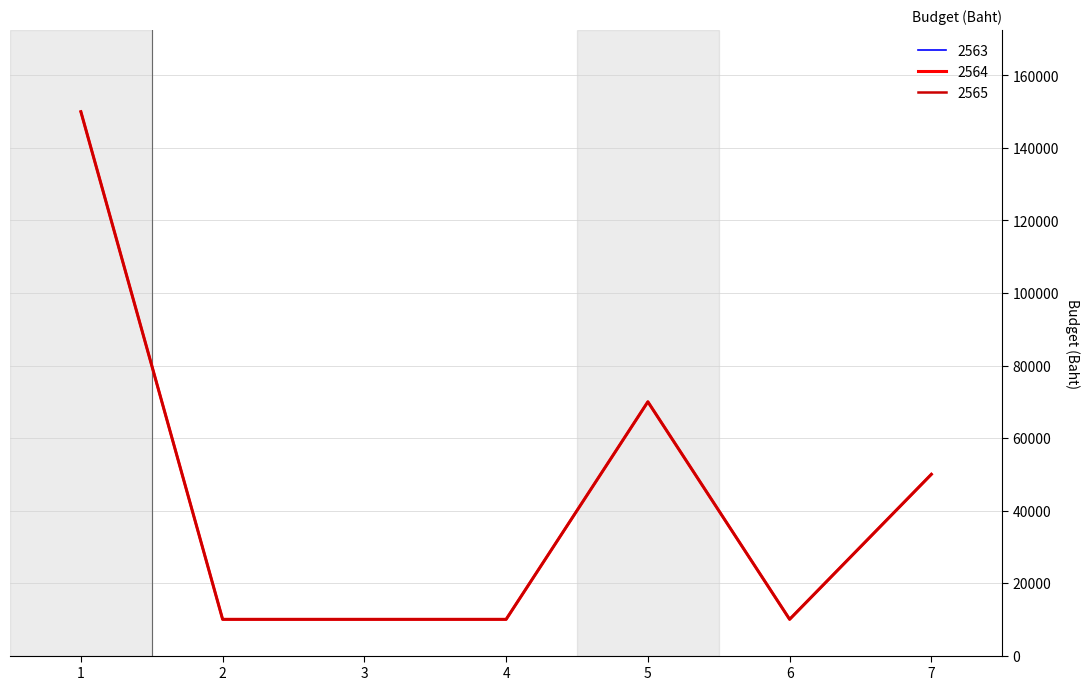

Reading right to left, transcribe all the data shown in this chart.

2563: 50000	10000	70000	10000	10000	10000	150000
2564: 50000	10000	70000	10000	10000	10000	150000
2565: 50000	10000	70000	10000	10000	10000	150000